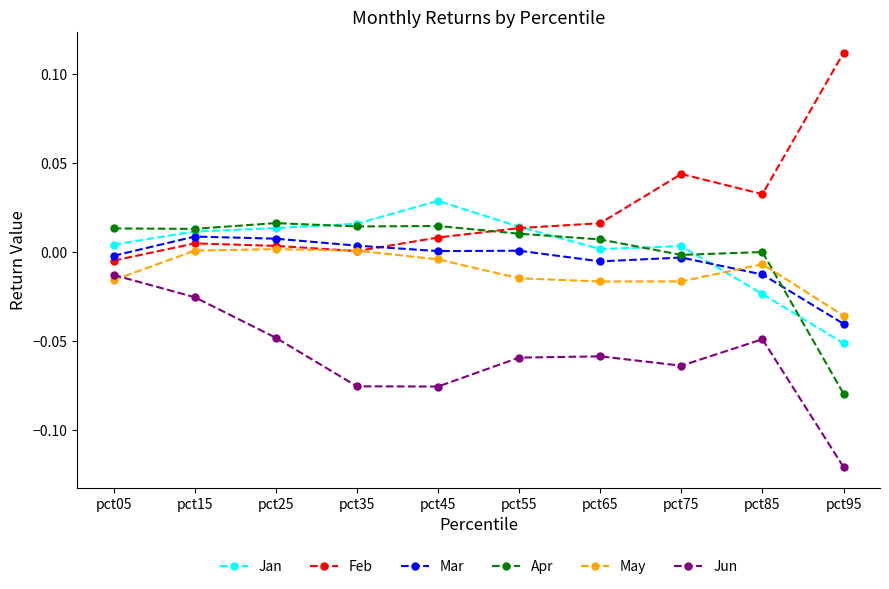

True or false: May has more than 1 points higher than both neighbors.

True